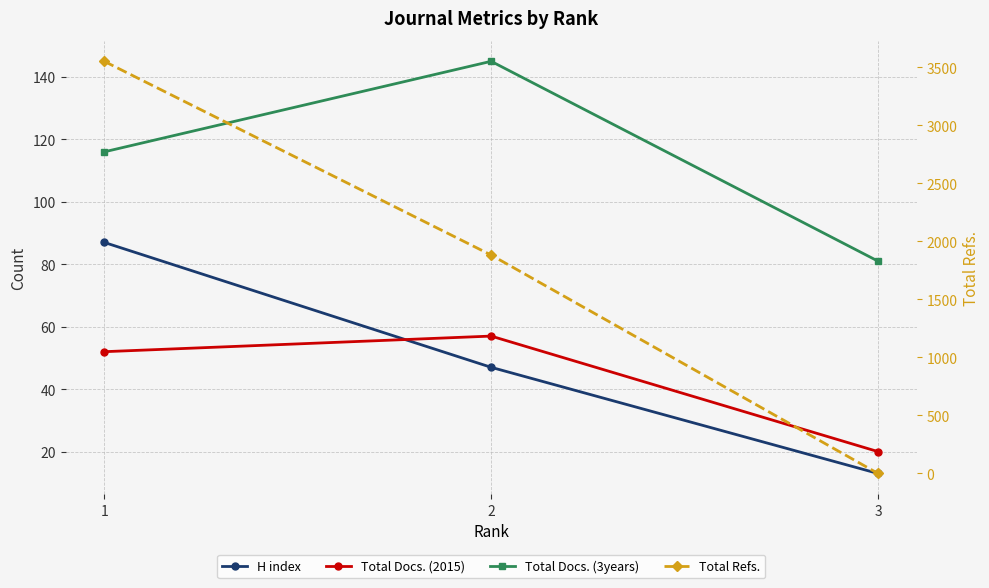

What is the value of the H index point at the 3rd from the left?

13